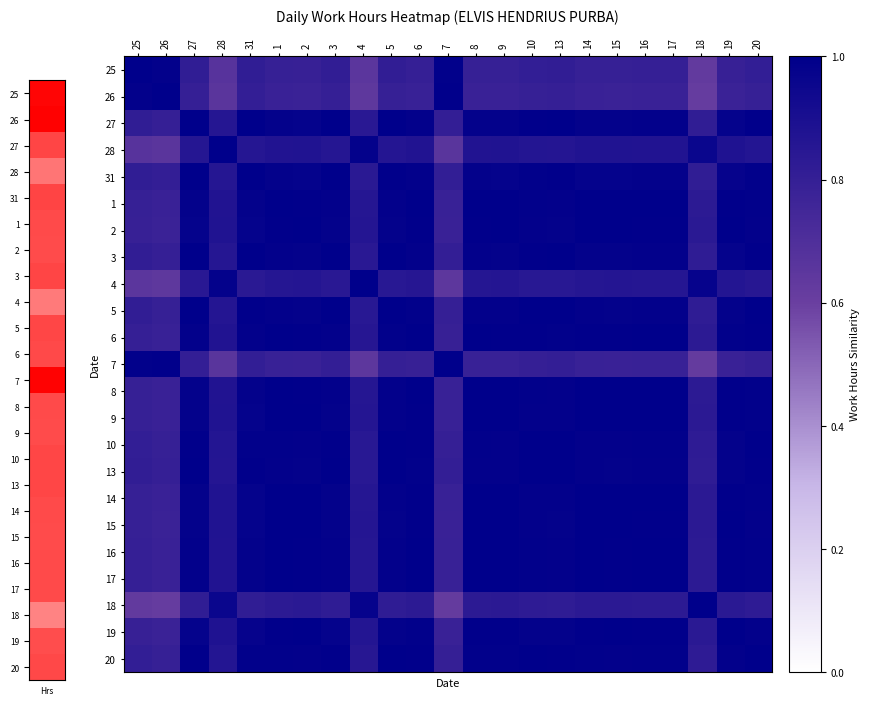

What is the greatest value displayed?

1.0